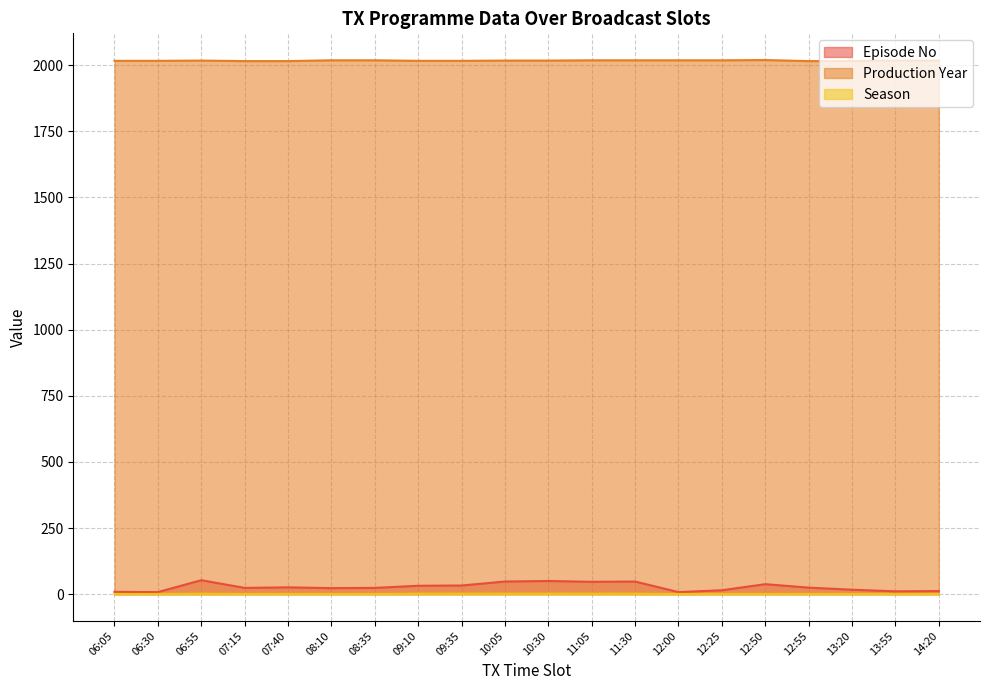

Reading left to right, extract all data points from this chart.

Episode No: 9	8	53	24	26	23	24	32	33	48	50	47	48	8	15	38	25	17	11	12
Production Year: 2016	2016	2017	2015	2015	2018	2018	2016	2016	2017	2017	2018	2018	2018	2018	2019	2015	2015	2017	2017
Season: 1	1	2	1	1	1	1	2	2	2	2	2	2	1	1	1	1	1	1	1